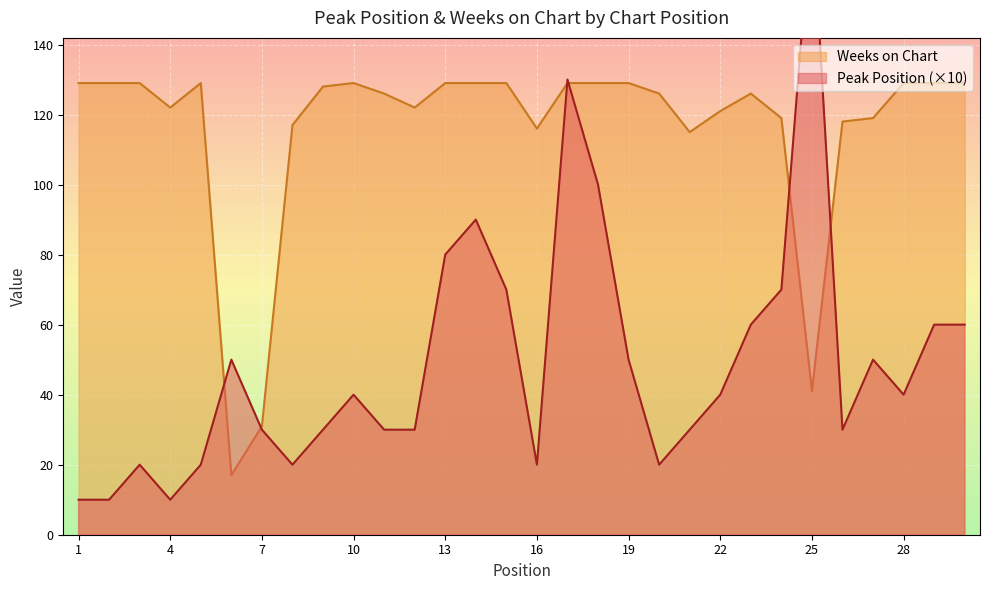

Where is the first local minimum for Peak Position?

4